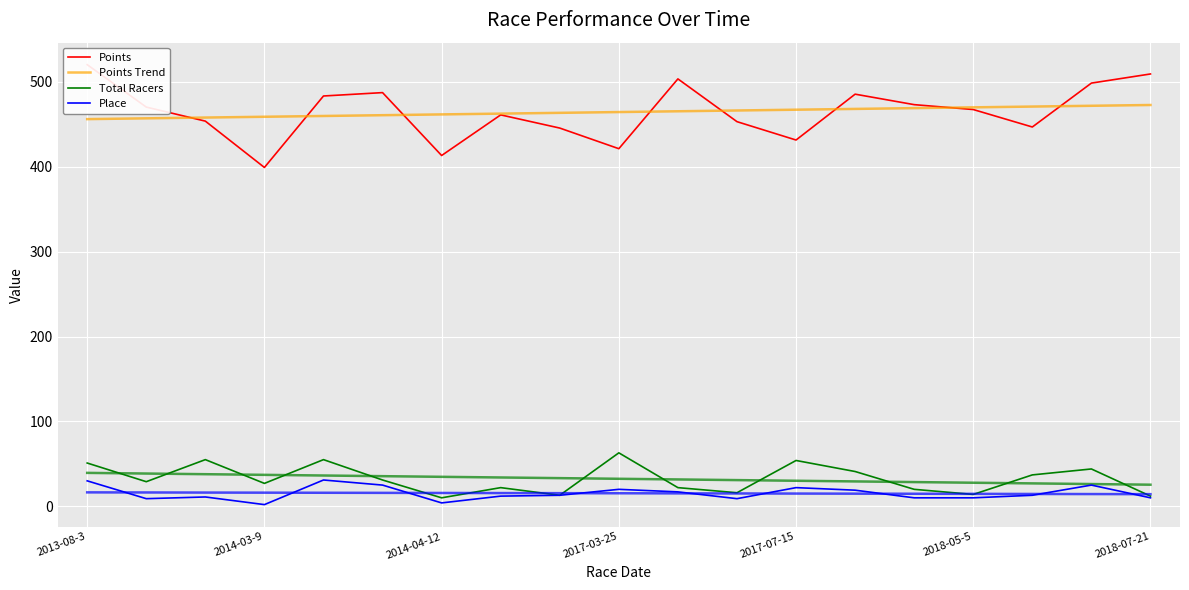

What is the sum of all Total Racers values?

616.0